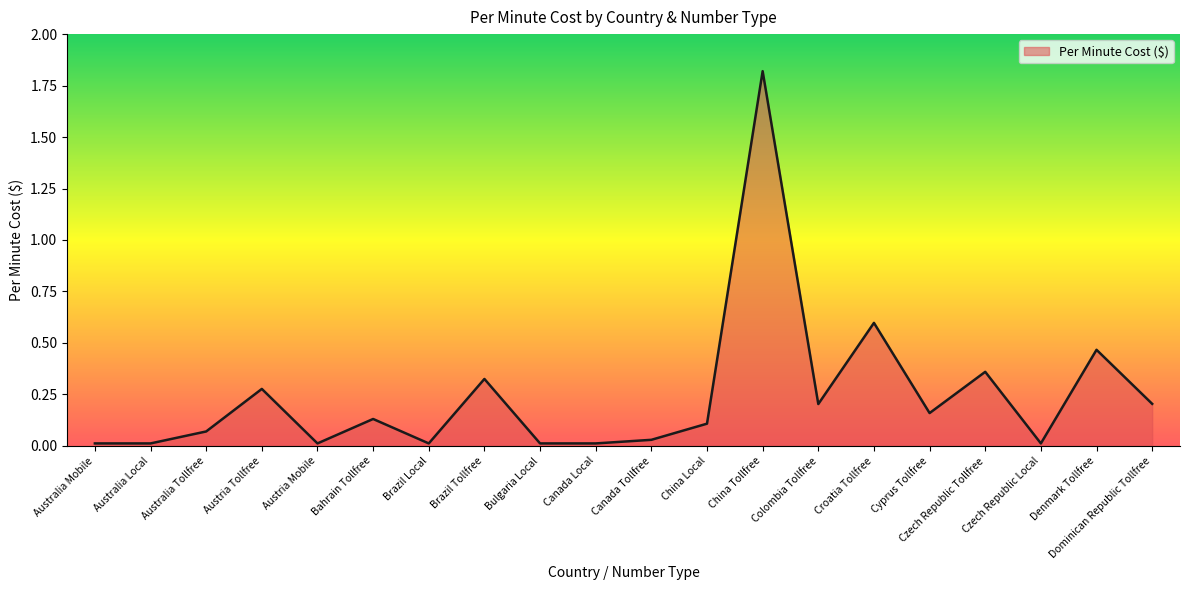

The value at Australia Tollfree is 0.0. True or false?

False